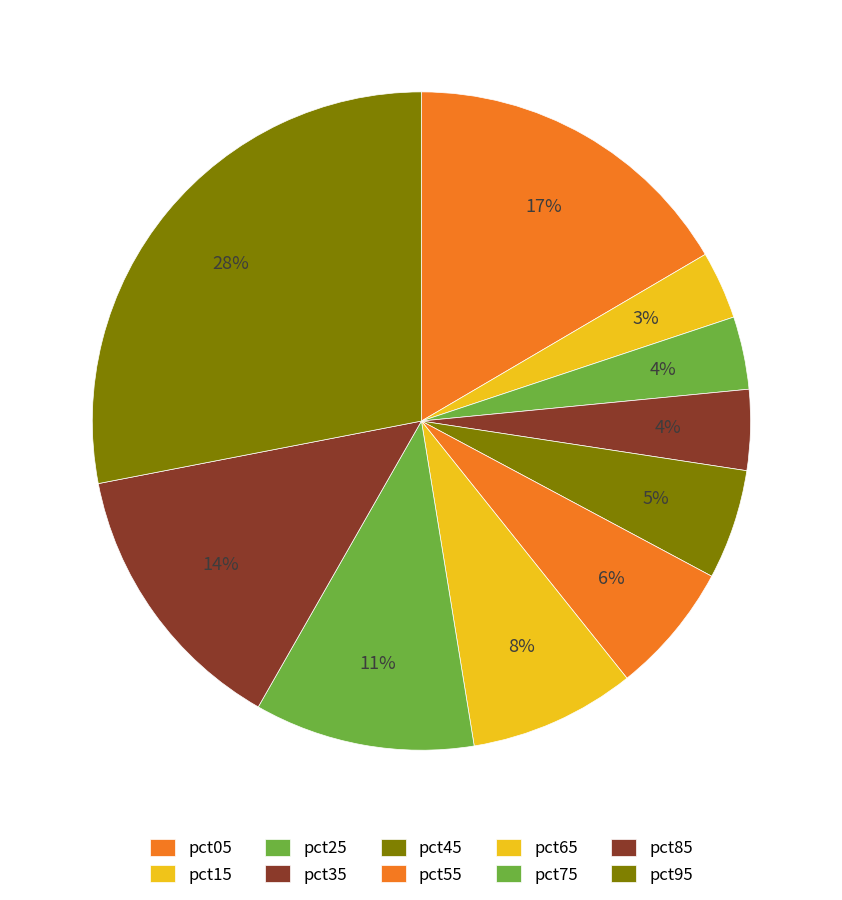

Count the number of slices in the pie.

10